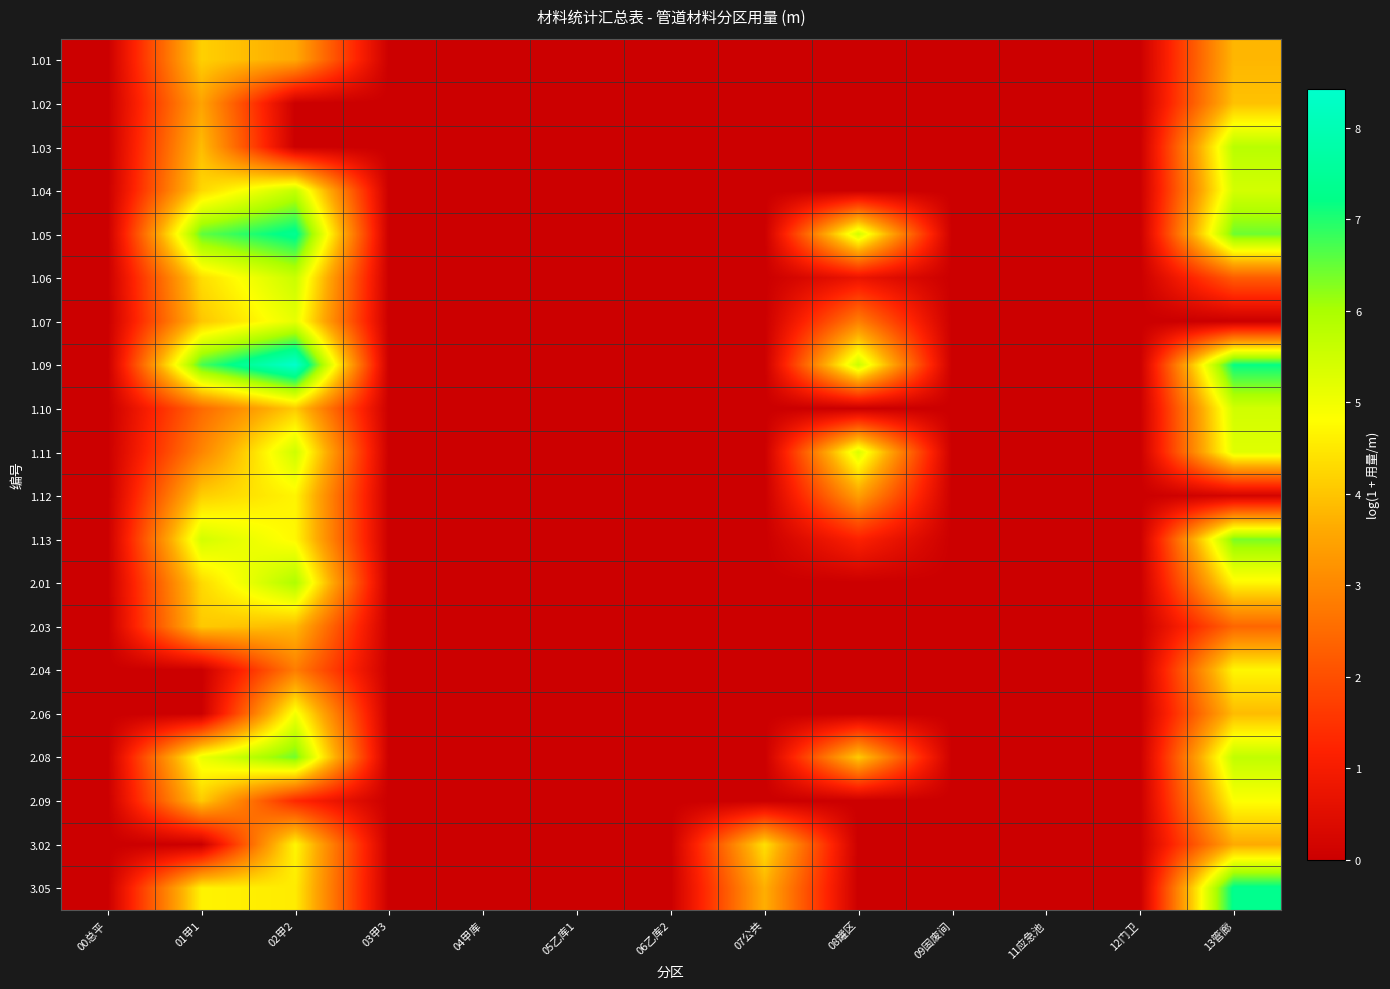

Reading left to right, list all the values displayed in this chart.

1.01: 00总平=0.0	01甲1=4.2	02甲2=3.6	03甲3=0.0	04甲库=0.0	05乙库1=0.0	06乙库2=0.0	07公共=0.0	08罐区=0.0	09固废间=0.0	11应急池=0.0	12门卫=0.0	13管廊=3.8
1.02: 00总平=0.0	01甲1=3.5	02甲2=0.0	03甲3=0.0	04甲库=0.0	05乙库1=0.0	06乙库2=0.0	07公共=0.0	08罐区=0.0	09固废间=0.0	11应急池=0.0	12门卫=0.0	13管廊=3.9
1.03: 00总平=0.0	01甲1=3.9	02甲2=0.0	03甲3=0.0	04甲库=0.0	05乙库1=0.0	06乙库2=0.0	07公共=0.0	08罐区=0.0	09固废间=0.0	11应急池=0.0	12门卫=0.0	13管廊=5.8
1.04: 00总平=0.0	01甲1=4.3	02甲2=5.6	03甲3=0.0	04甲库=0.0	05乙库1=0.0	06乙库2=0.0	07公共=0.0	08罐区=0.0	09固废间=0.0	11应急池=0.0	12门卫=0.0	13管廊=5.4
1.05: 00总平=0.0	01甲1=6.5	02甲2=7.4	03甲3=0.0	04甲库=0.0	05乙库1=0.0	06乙库2=0.0	07公共=0.0	08罐区=5.5	09固废间=0.0	11应急池=0.0	12门卫=0.0	13管廊=6.4
1.06: 00总平=0.0	01甲1=4.3	02甲2=5.6	03甲3=0.0	04甲库=0.0	05乙库1=0.0	06乙库2=0.0	07公共=0.0	08罐区=0.7	09固废间=0.0	11应急池=0.0	12门卫=0.0	13管廊=2.3
1.07: 00总平=0.0	01甲1=4.0	02甲2=5.1	03甲3=0.0	04甲库=0.0	05乙库1=0.0	06乙库2=0.0	07公共=0.0	08罐区=2.9	09固废间=0.0	11应急池=0.0	12门卫=0.0	13管廊=0.0
1.09: 00总平=0.0	01甲1=6.7	02甲2=8.4	03甲3=0.0	04甲库=0.0	05乙库1=0.0	06乙库2=0.0	07公共=0.0	08罐区=5.6	09固废间=0.0	11应急池=0.0	12门卫=0.0	13管廊=7.2
1.10: 00总平=0.0	01甲1=2.5	02甲2=4.1	03甲3=0.0	04甲库=0.0	05乙库1=0.0	06乙库2=0.0	07公共=0.0	08罐区=0.0	09固废间=0.0	11应急池=0.0	12门卫=0.0	13管廊=5.5
1.11: 00总平=0.0	01甲1=3.0	02甲2=5.5	03甲3=0.0	04甲库=0.0	05乙库1=0.0	06乙库2=0.0	07公共=0.0	08罐区=5.3	09固废间=0.0	11应急池=0.0	12门卫=0.0	13管廊=5.3
1.12: 00总平=0.0	01甲1=4.1	02甲2=4.7	03甲3=0.0	04甲库=0.0	05乙库1=0.0	06乙库2=0.0	07公共=0.0	08罐区=3.4	09固废间=0.0	11应急池=0.0	12门卫=0.0	13管廊=0.2
1.13: 00总平=0.0	01甲1=5.4	02甲2=4.7	03甲3=0.0	04甲库=0.0	05乙库1=0.0	06乙库2=0.0	07公共=0.0	08罐区=1.2	09固废间=0.0	11应急池=0.0	12门卫=0.0	13管廊=6.4
2.01: 00总平=0.0	01甲1=4.3	02甲2=5.9	03甲3=0.0	04甲库=0.0	05乙库1=0.0	06乙库2=0.0	07公共=0.0	08罐区=0.0	09固废间=0.0	11应急池=0.0	12门卫=0.0	13管廊=4.7
2.03: 00总平=0.0	01甲1=4.1	02甲2=3.9	03甲3=0.0	04甲库=0.0	05乙库1=0.0	06乙库2=0.0	07公共=0.0	08罐区=0.0	09固废间=0.0	11应急池=0.0	12门卫=0.0	13管廊=2.4
2.04: 00总平=0.0	01甲1=0.0	02甲2=2.8	03甲3=0.0	04甲库=0.0	05乙库1=0.0	06乙库2=0.0	07公共=0.0	08罐区=0.0	09固废间=0.0	11应急池=0.0	12门卫=0.0	13管廊=4.7
2.06: 00总平=0.0	01甲1=0.0	02甲2=5.0	03甲3=0.0	04甲库=0.0	05乙库1=0.0	06乙库2=0.0	07公共=0.0	08罐区=0.0	09固废间=0.0	11应急池=0.0	12门卫=0.0	13管廊=3.9
2.08: 00总平=0.0	01甲1=5.1	02甲2=6.4	03甲3=0.0	04甲库=0.0	05乙库1=0.0	06乙库2=0.0	07公共=0.0	08罐区=4.1	09固废间=0.0	11应急池=0.0	12门卫=0.0	13管廊=5.7
2.09: 00总平=0.0	01甲1=4.1	02甲2=1.3	03甲3=0.0	04甲库=0.0	05乙库1=0.0	06乙库2=0.0	07公共=0.0	08罐区=0.0	09固废间=0.0	11应急池=0.0	12门卫=0.0	13管廊=4.8
3.02: 00总平=0.0	01甲1=0.0	02甲2=4.7	03甲3=0.0	04甲库=0.0	05乙库1=0.0	06乙库2=0.0	07公共=4.4	08罐区=0.0	09固废间=0.0	11应急池=0.0	12门卫=0.0	13管廊=3.6
3.05: 00总平=0.0	01甲1=4.7	02甲2=4.5	03甲3=0.0	04甲库=0.0	05乙库1=0.0	06乙库2=0.0	07公共=3.7	08罐区=0.0	09固废间=0.0	11应急池=0.0	12门卫=0.0	13管廊=7.3